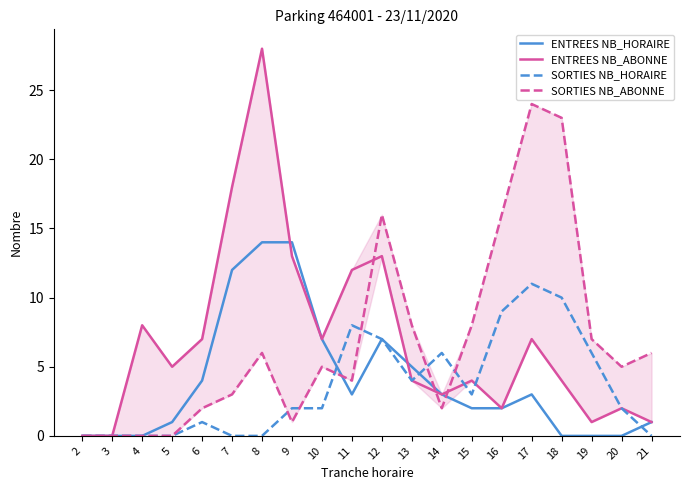

How many data points in ENTREES NB_ABONNE are less than 5?

10